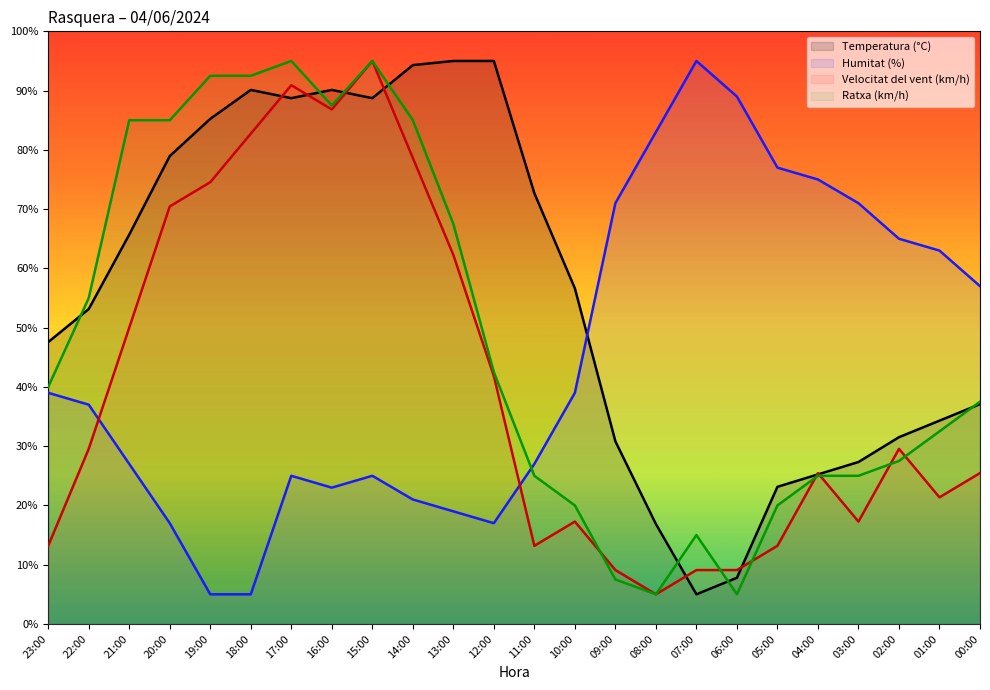

Rank the categories by Humitat (%) (line) value from lowest to highest.

19:00, 18:00, 20:00, 12:00, 13:00, 14:00, 16:00, 17:00, 15:00, 21:00, 11:00, 22:00, 23:00, 10:00, 00:00, 01:00, 02:00, 09:00, 03:00, 04:00, 05:00, 08:00, 06:00, 07:00